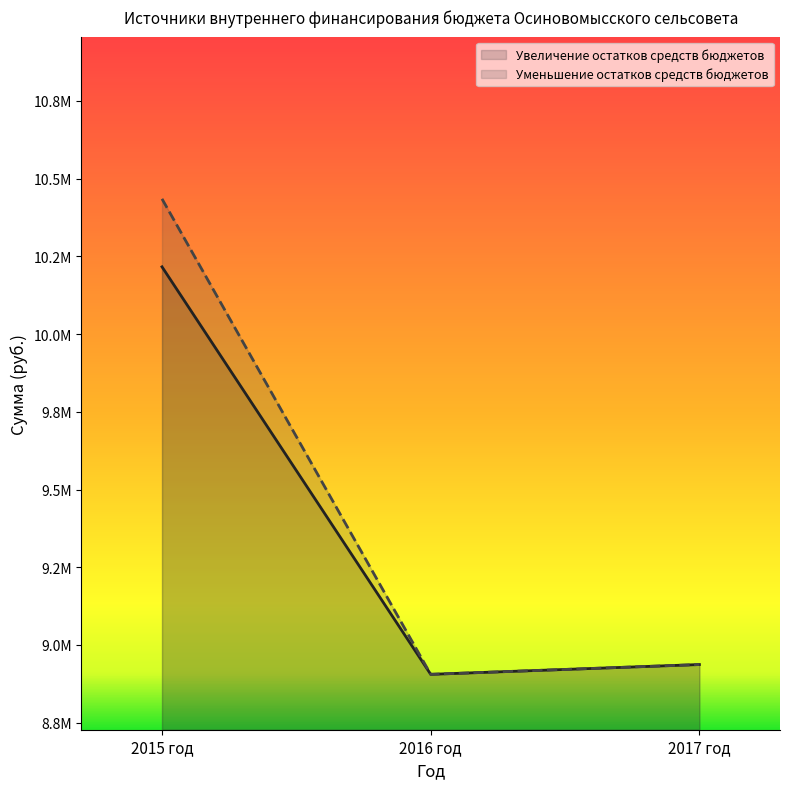

At which label does Увеличение остатков средств бюджетов reach its minimum?

2016 год